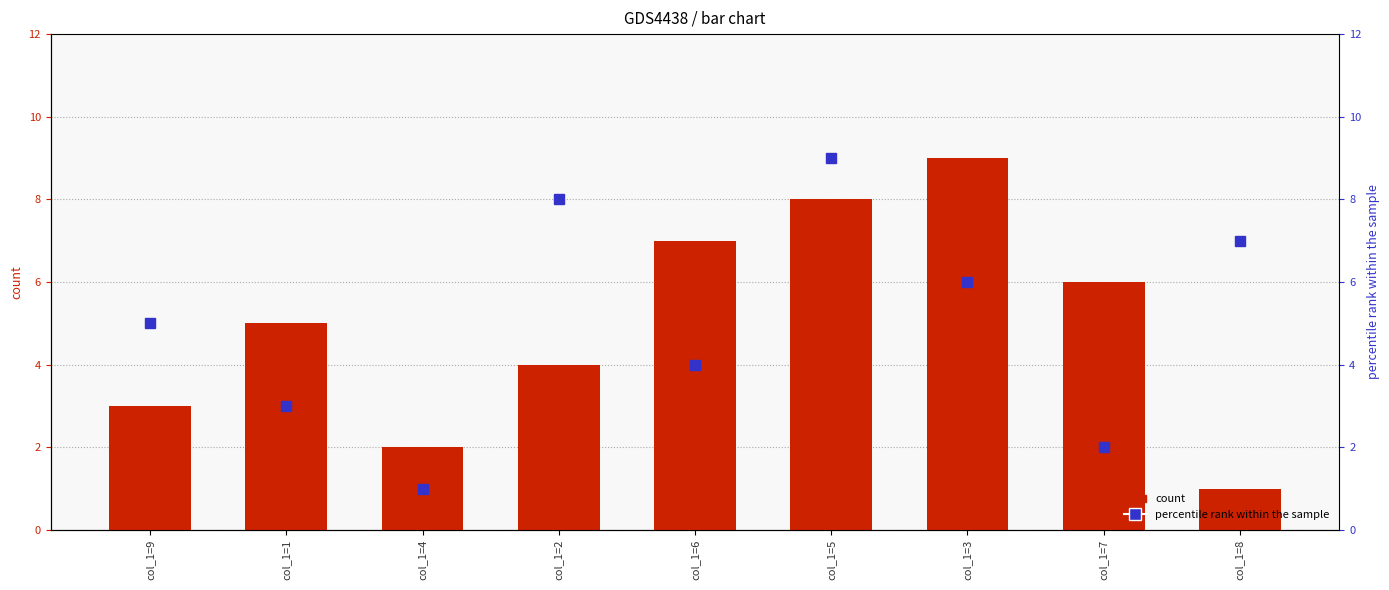

True or false: col_3 (count) has a value of 3 at col_1=6.

False